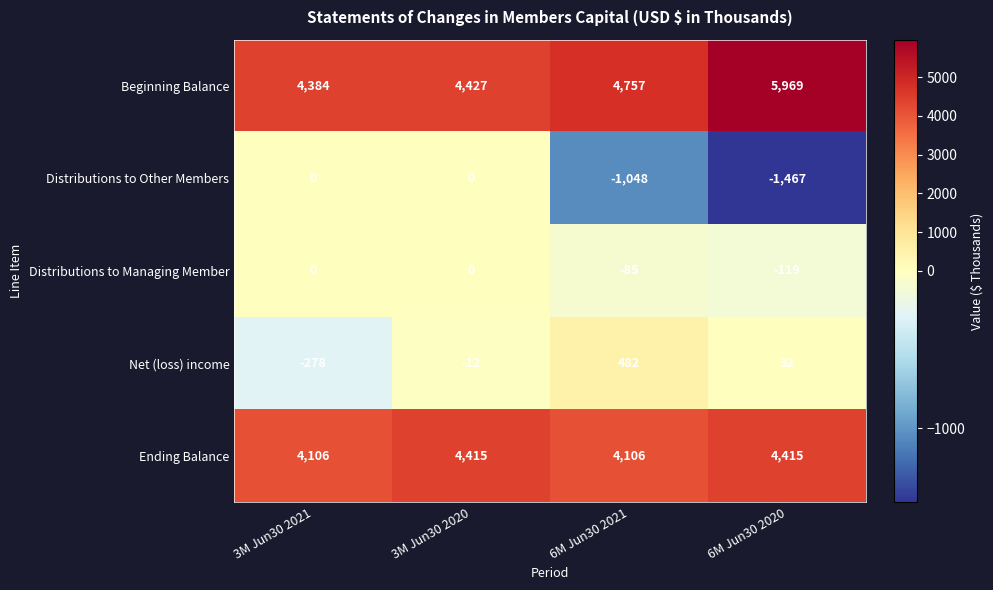

How many values in the Distributions to Managing Member series are below 0?

2